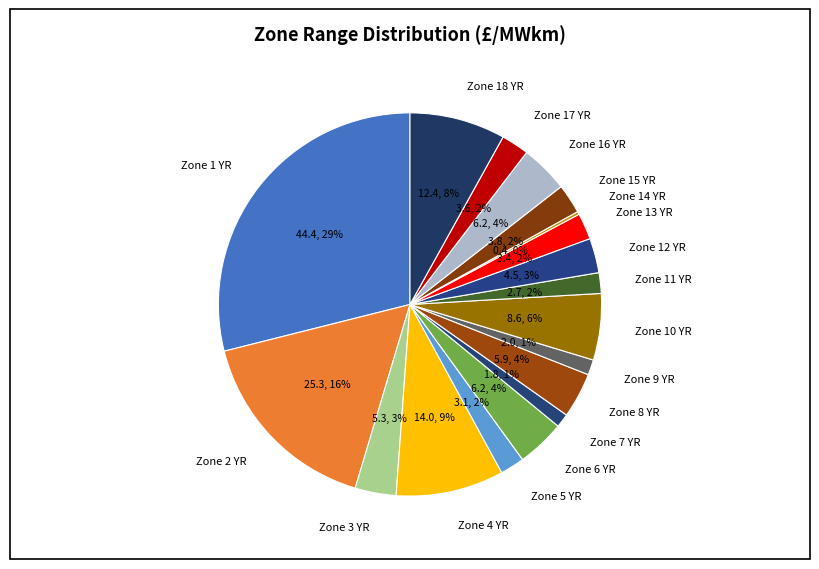

To the nearest percent, what percentage of the pie is Zone 15 YR?

2%